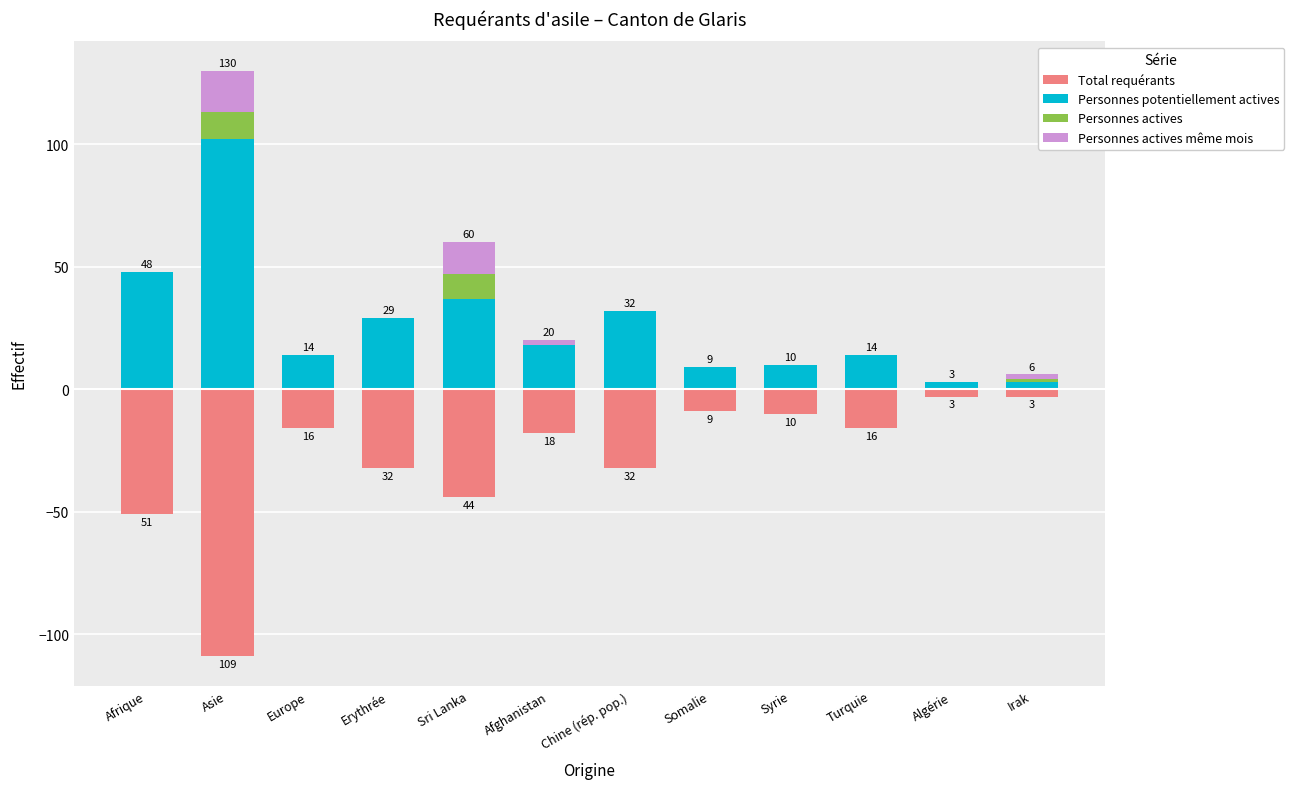

Does the chart contain any negative values?

Yes